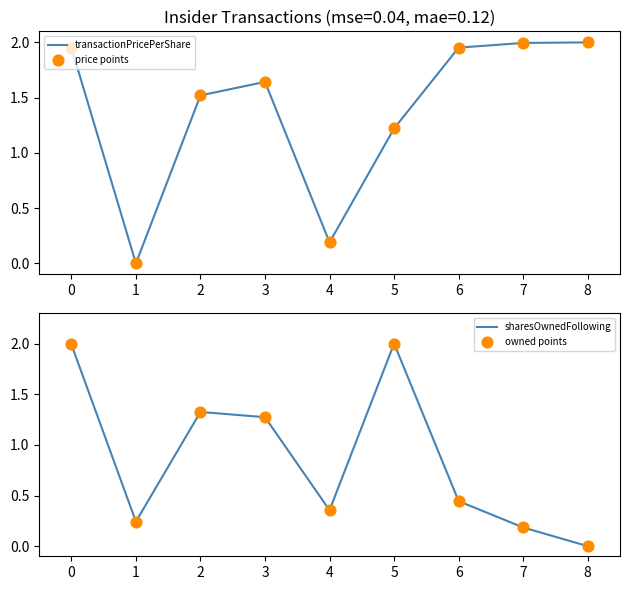

Which series reaches the maximum Y coordinate?

transactionPricePerShare